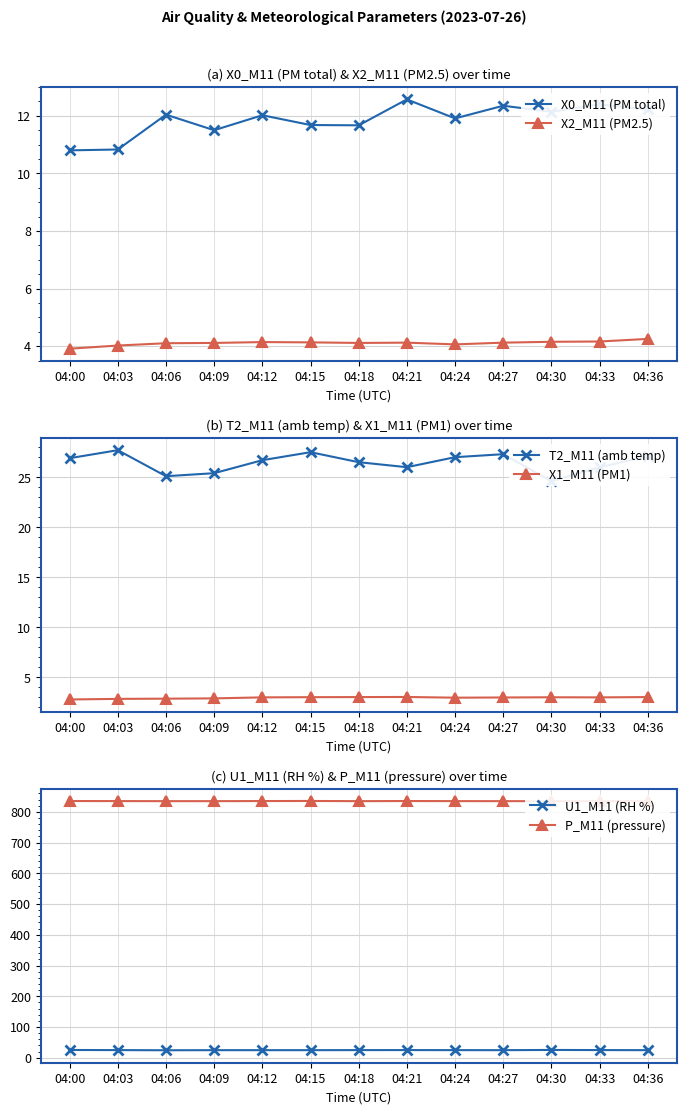

How many values in the X0_M11 (PM total) series exceed 12?

7